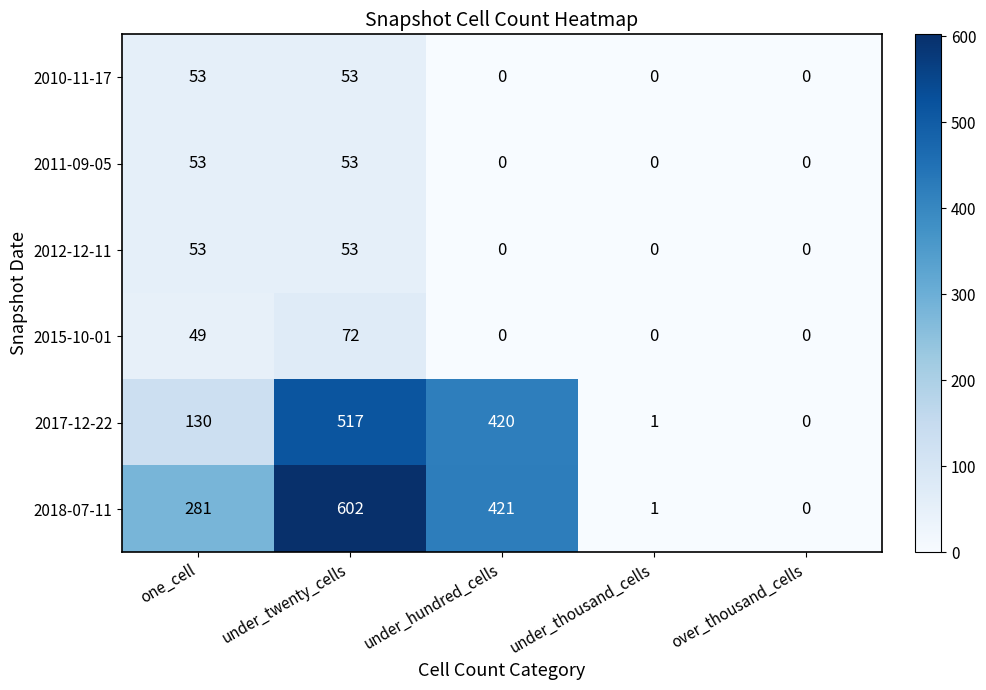

What is the sum of the 2012-12-11 values at under_twenty_cells and under_thousand_cells?

53